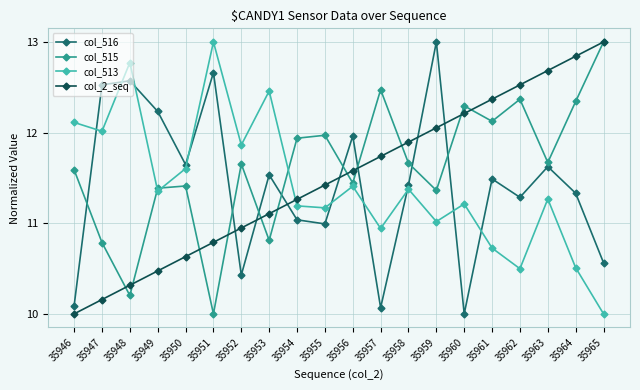

True or false: col_2_seq has more than 0 interior local peaks.

False